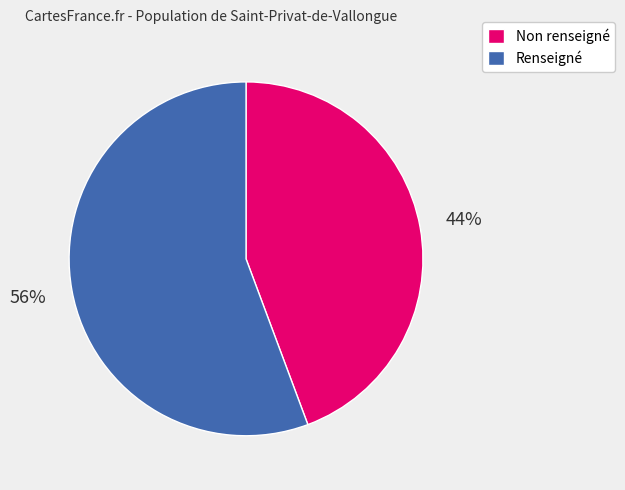

Rank the categories by value from highest to lowest.

Renseigné, Non renseigné